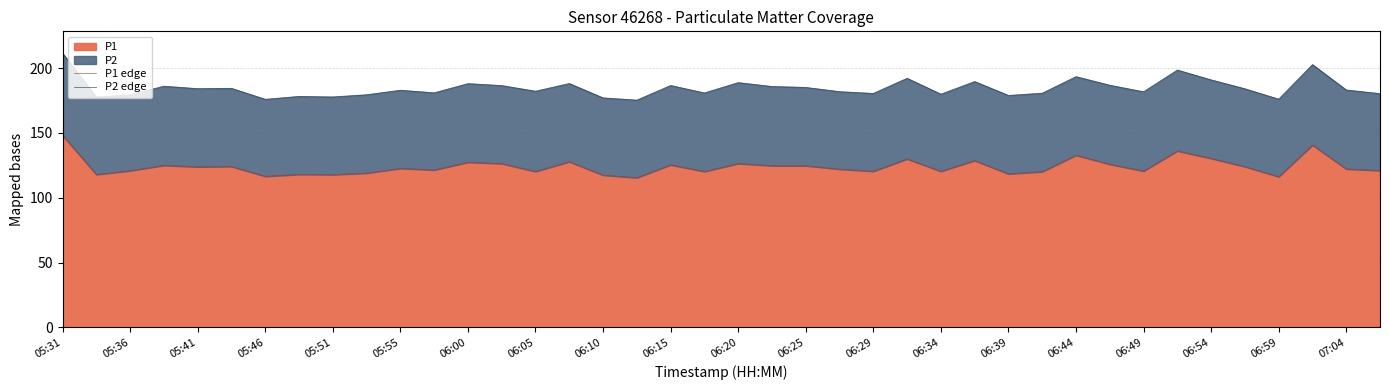

What is the maximum value for P1?

148.1